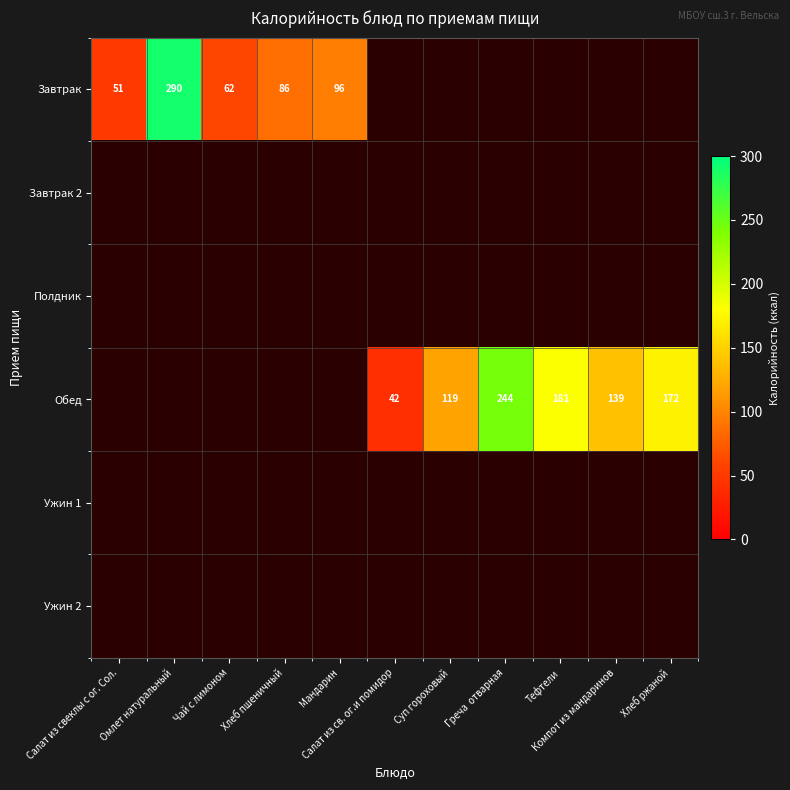

At which label does Завтрак 2 reach its minimum?

Салат из свеклы с ог. Сол.